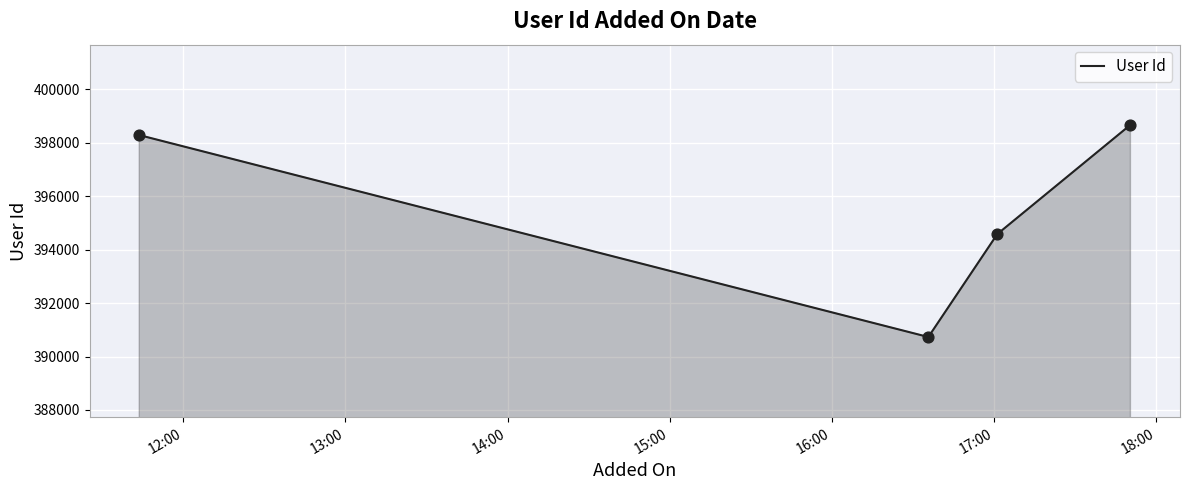

What is the average value?

395568